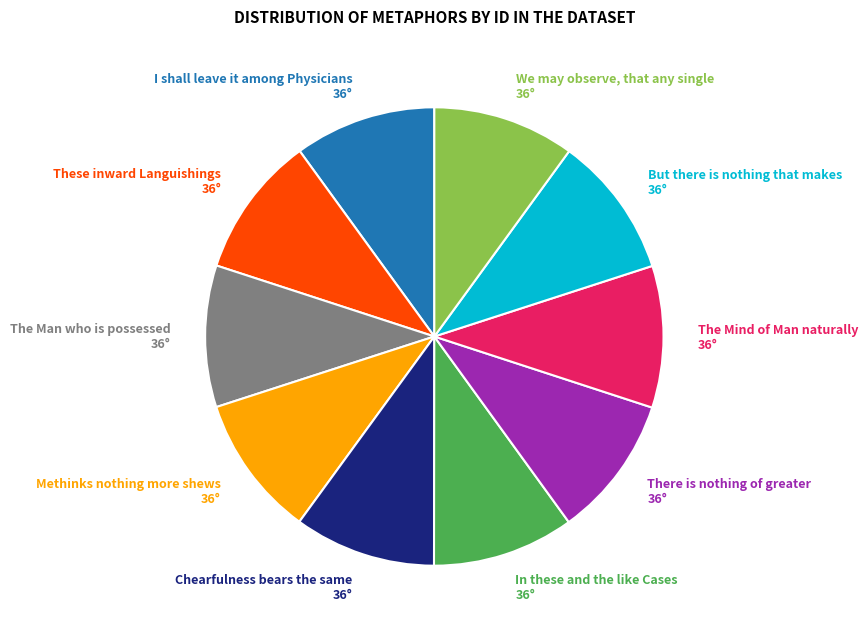

What is the ratio of the value at The Man who is possessed 36° to the value at I shall leave it among Physicians 36°?

1.0